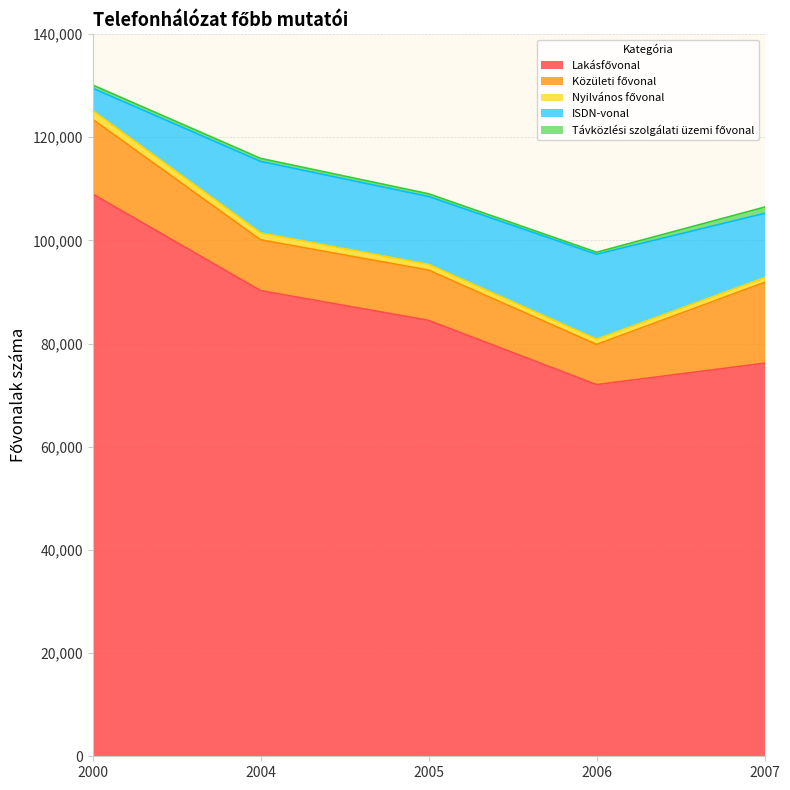

Count the number of categories in the chart.

5